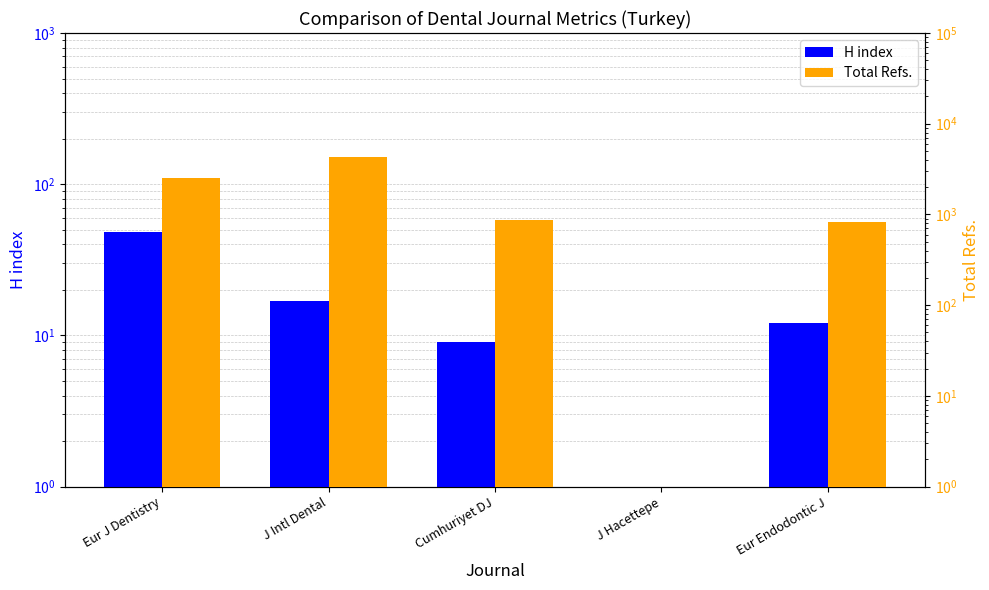

Reading left to right, what are all the values shown in this chart?

H index: 48	17	9	1	12
Total Refs.: 2515	4249	858	0	827